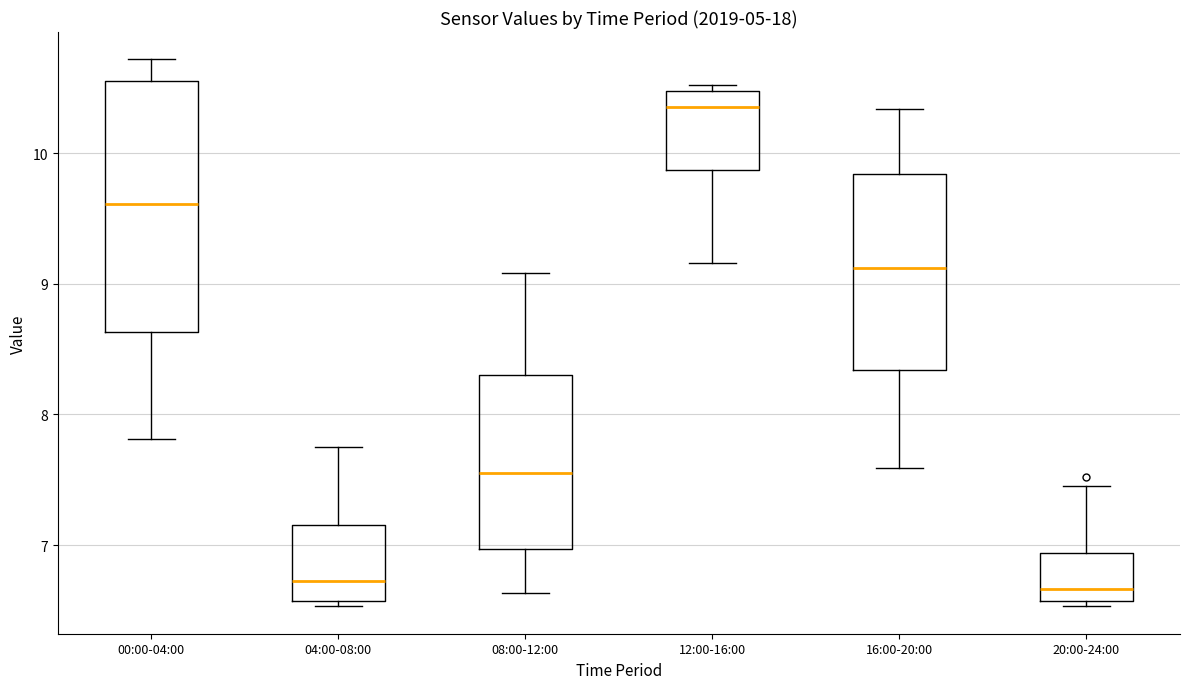

Where does the lower whisker of the box for 16:00-20:00 end on the y-axis? The values are not printed on the chart, so give them approximately, as read against the axis.

7.6